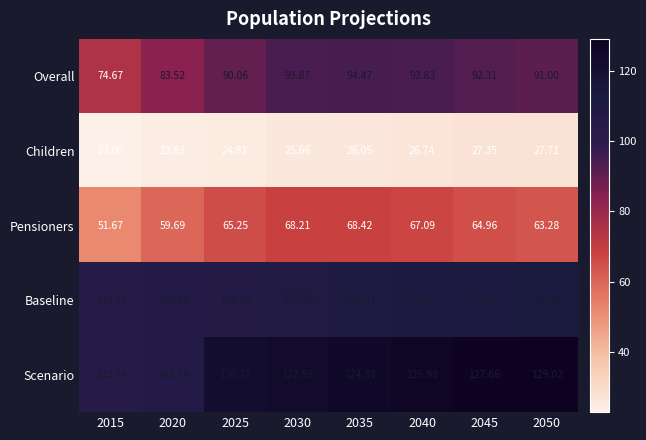

Which series has the widest spread of values?

Scenario